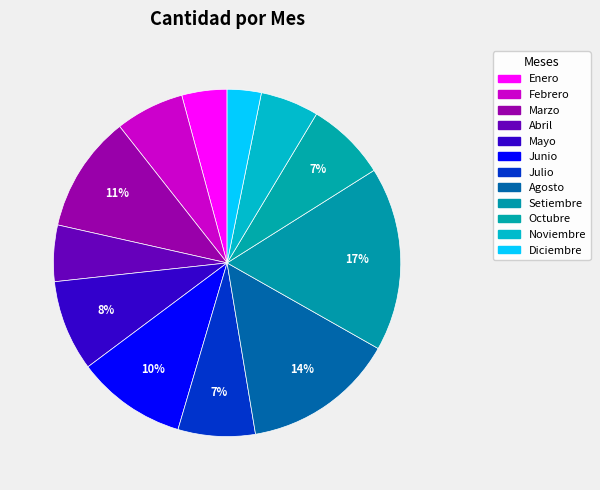

True or false: Febrero accounts for 6% of the total.

True